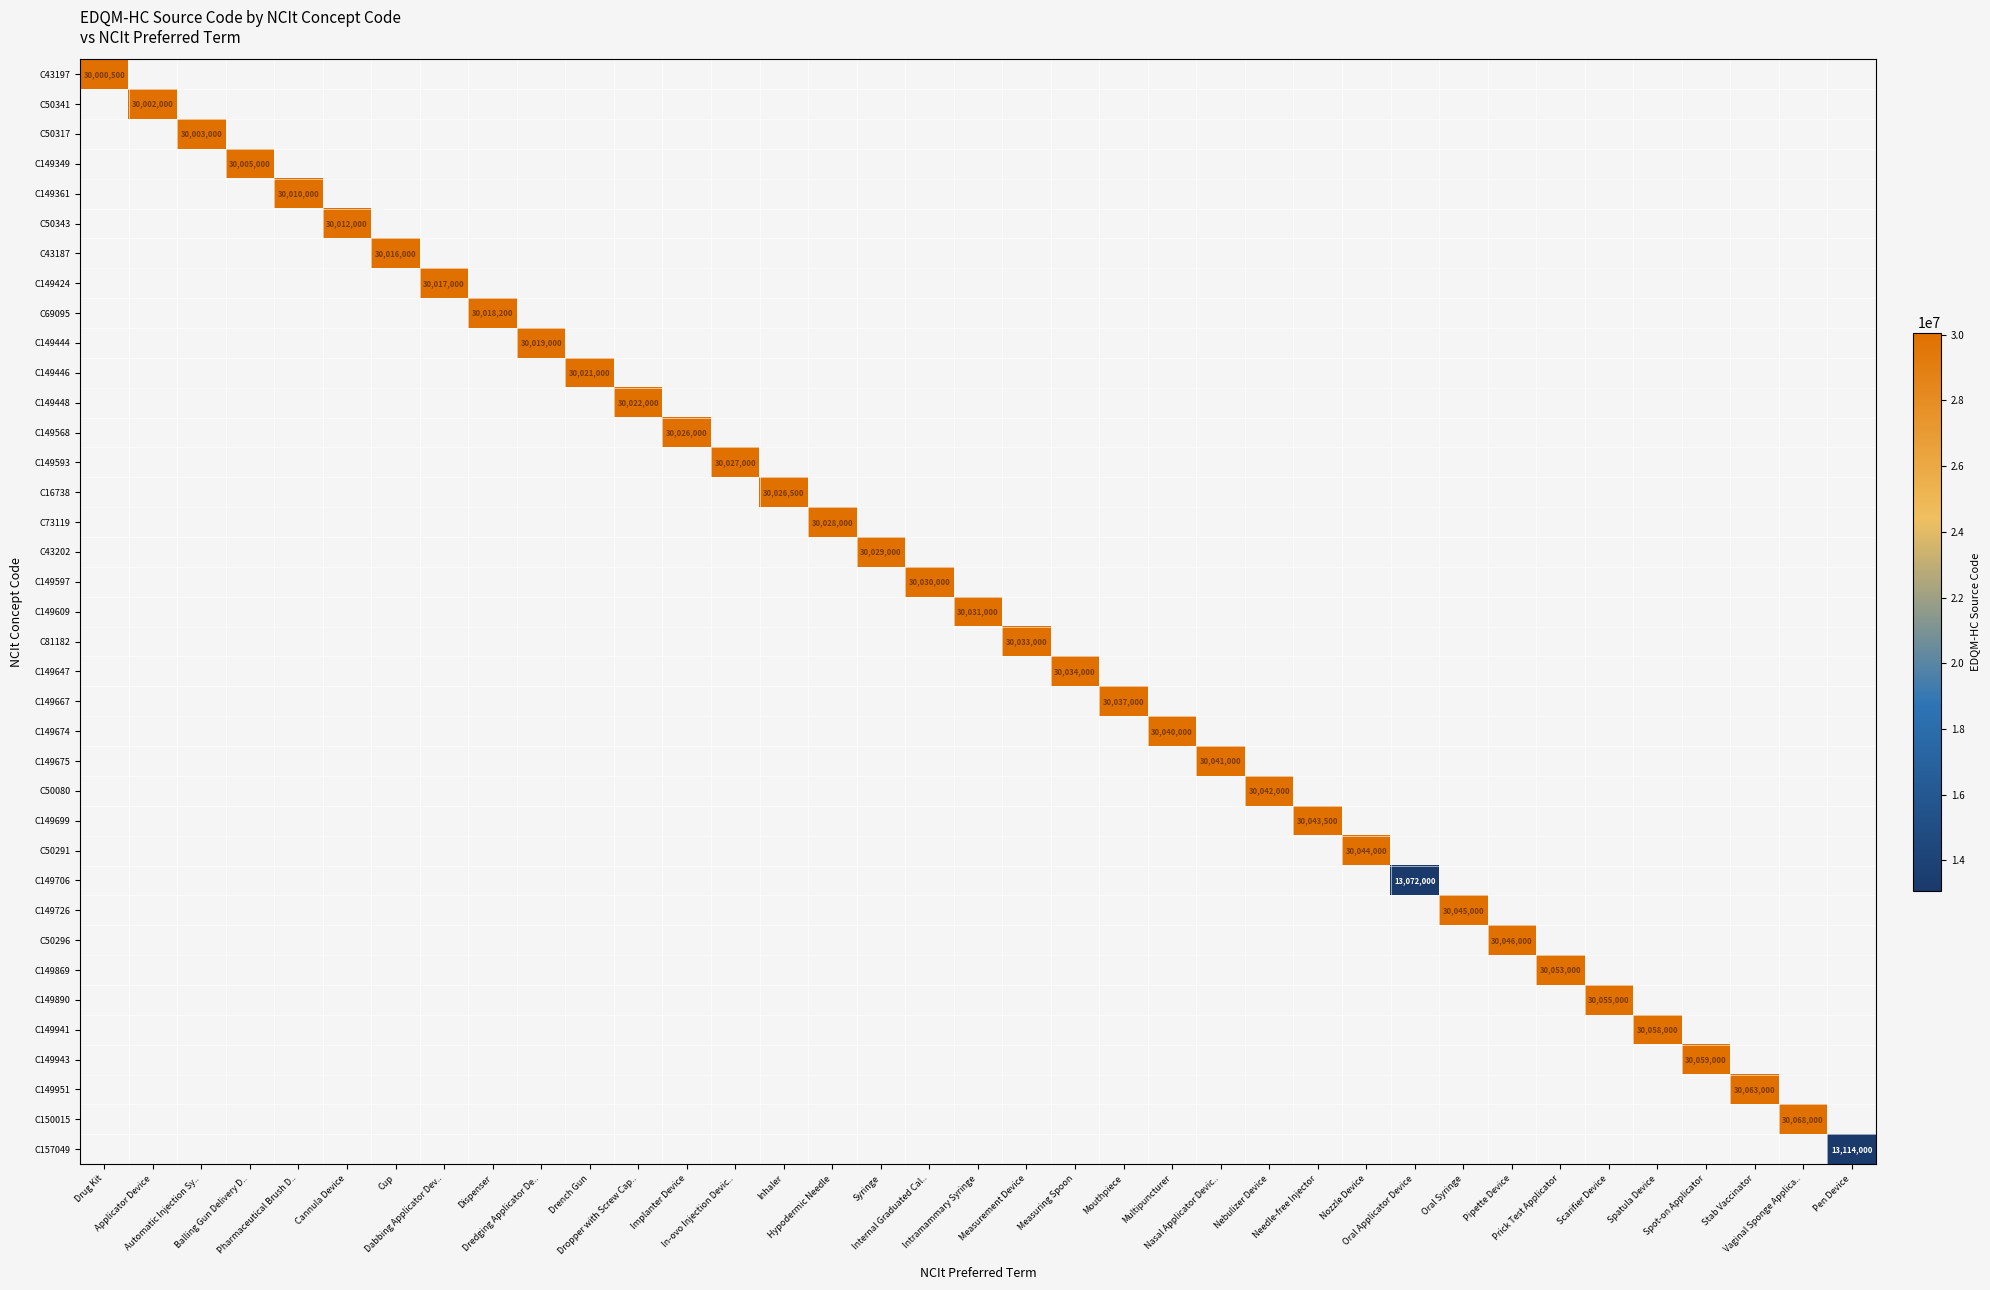

At how many categories does at least one series exceed 15568713?

35